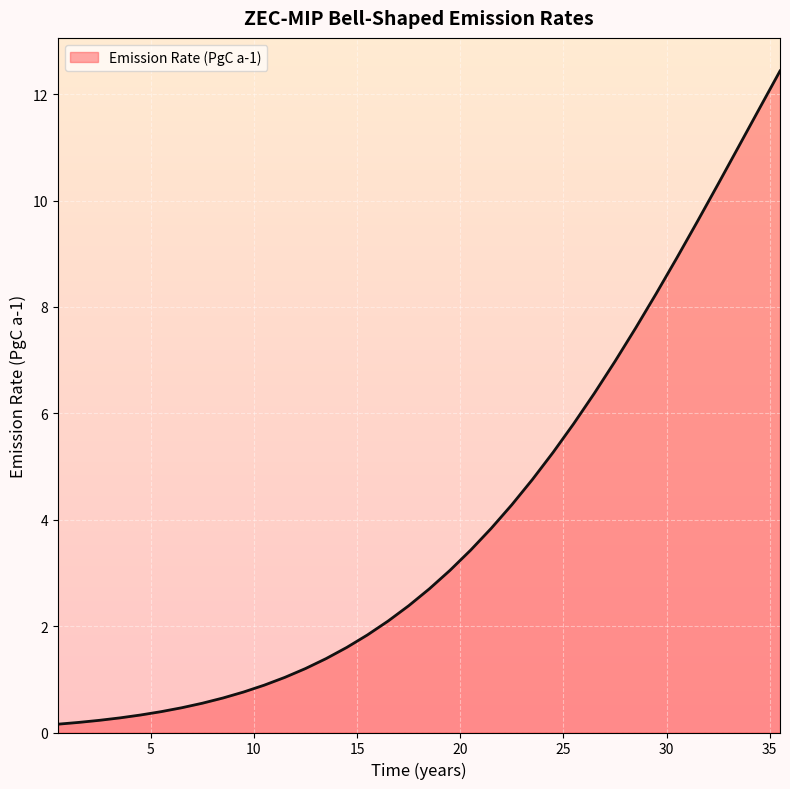

What is the difference between the maximum and minimum values?

12.3